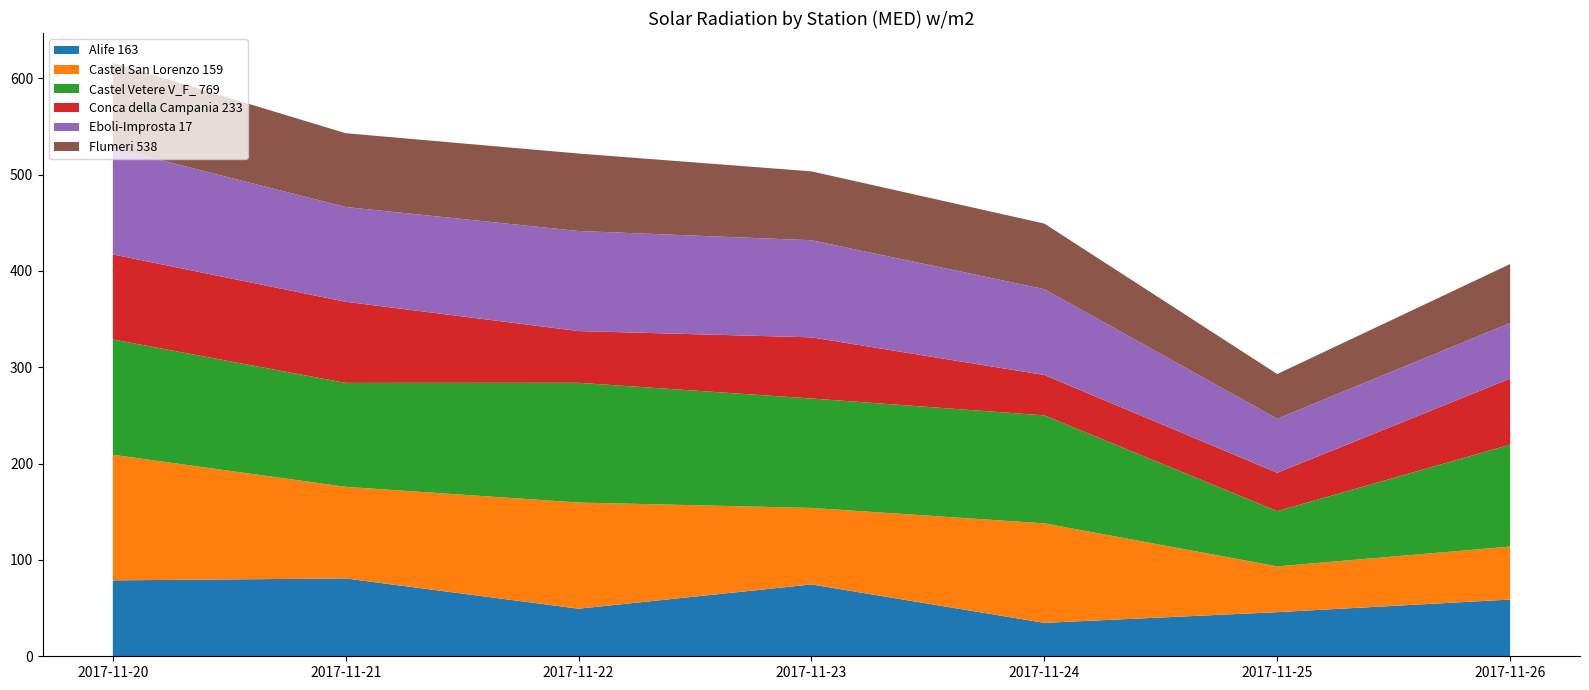

Reading left to right, list all the values displayed in this chart.

Alife 163: 78.8	80.8	49.4	74.6	34.7	45.8	58.9
Castel San Lorenzo 159: 130.4	95.1	110.2	79.4	103.3	47.5	55.0
Castel Vetere V_F_ 769: 119.7	107.9	124.3	113.6	112.1	57.4	105.8
Conca della Campania 233: 88.3	84.2	53.7	63.5	41.9	39.8	68.6
Eboli-Improsta 17: 110.5	98.4	103.9	100.8	89.1	56.1	57.7
Flumeri 538: 88.5	76.6	80.4	71.5	68.1	46.4	61.2